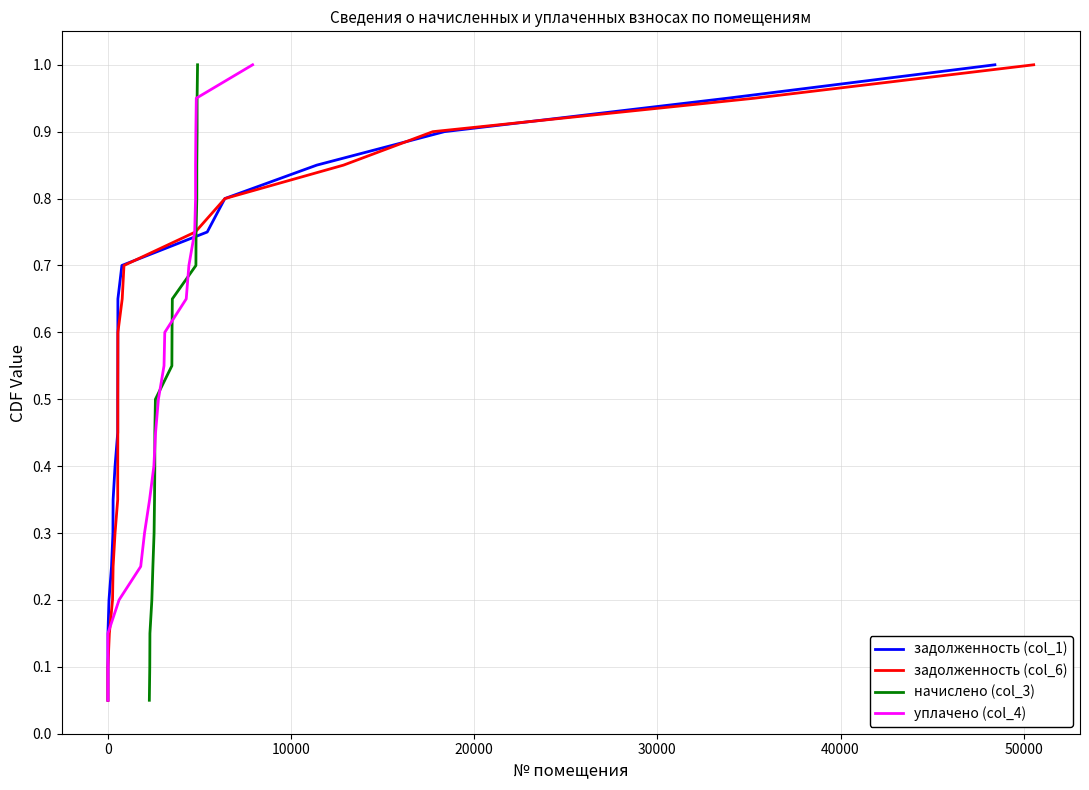

Is it true that начислено (col_3) equals 0.1 at 10?

False